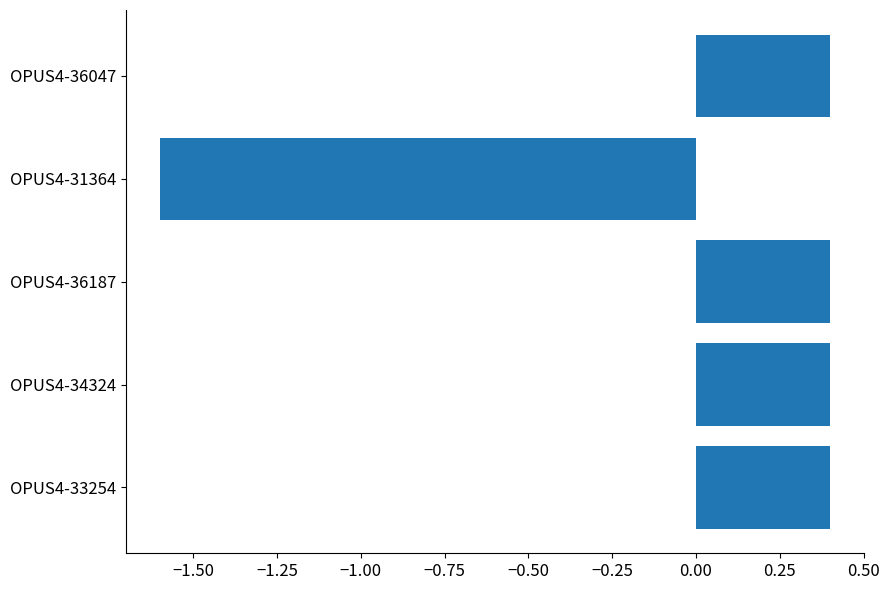

Does the chart contain any negative values?

Yes